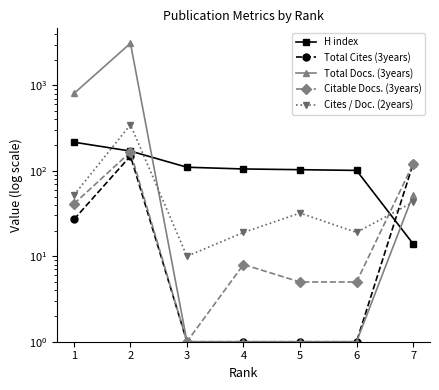

Between 7 and 2, which is larger?

2